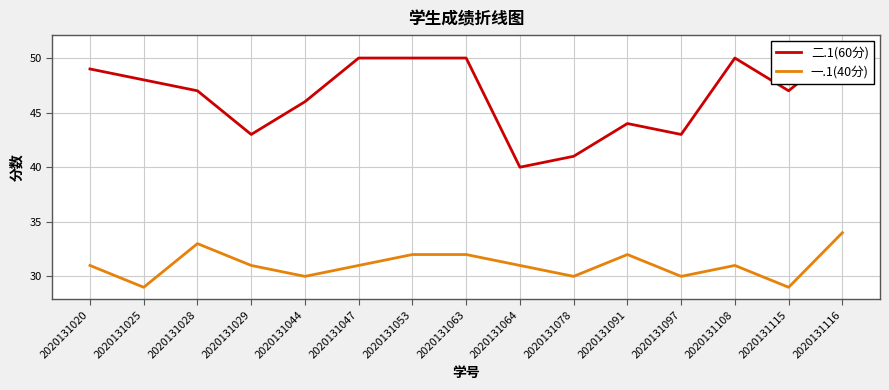

At how many categories does at least one series exceed 48?

6